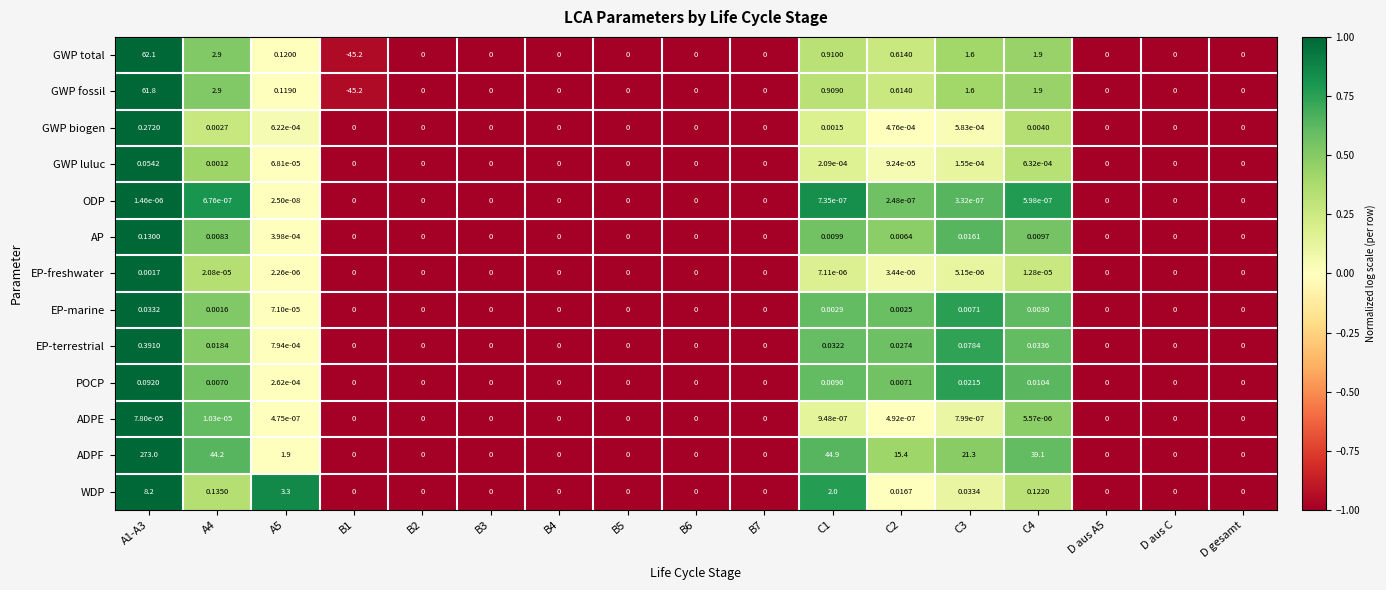

How many data points in ODP are above 0?

7